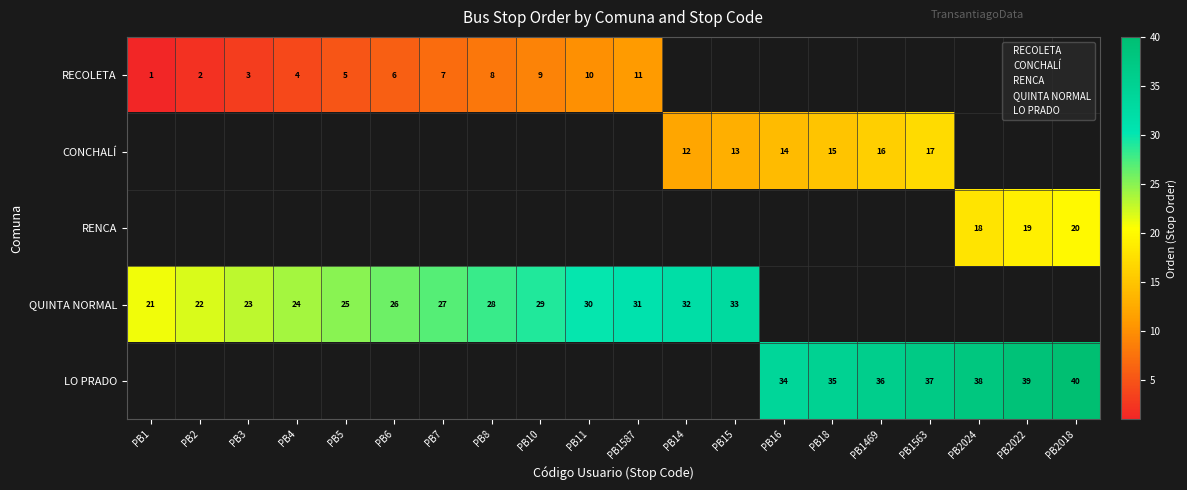

What is the total value across all series at PB1563?

54